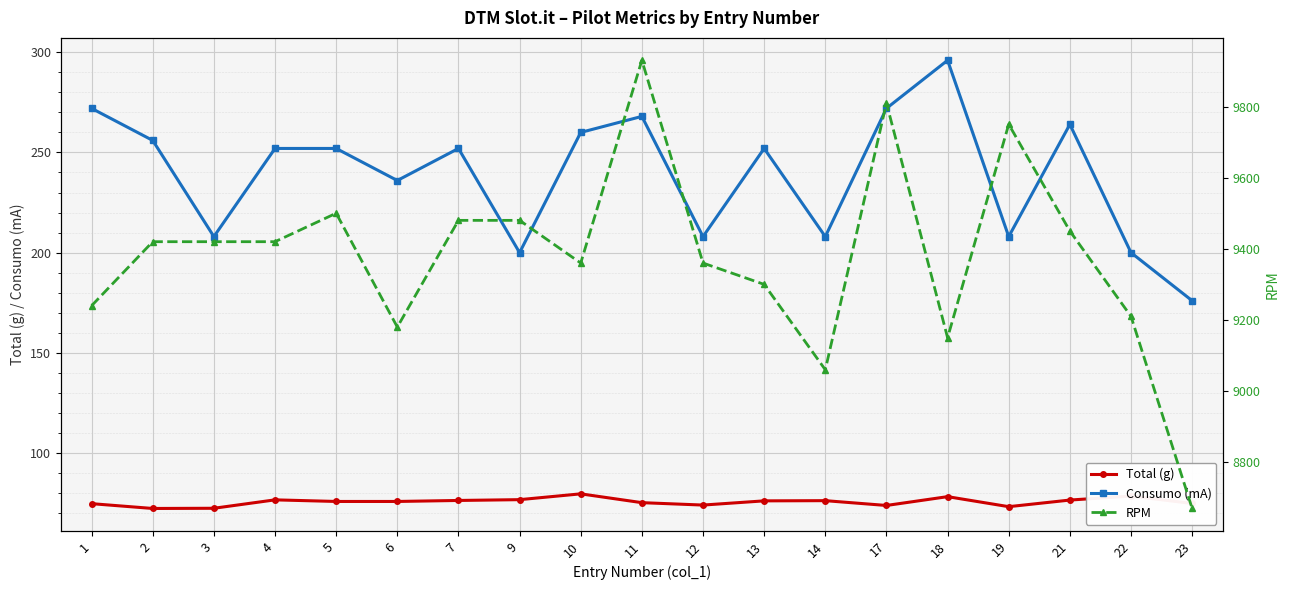

Which series has the largest total across all categories?

RPM